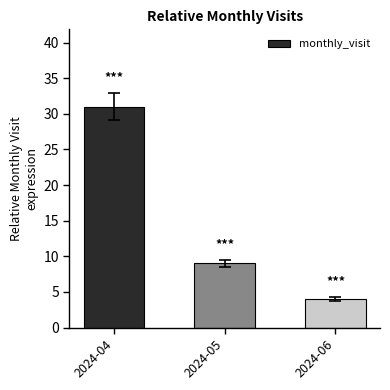

Are the bars grouped side by side (vs. stacked)?

No